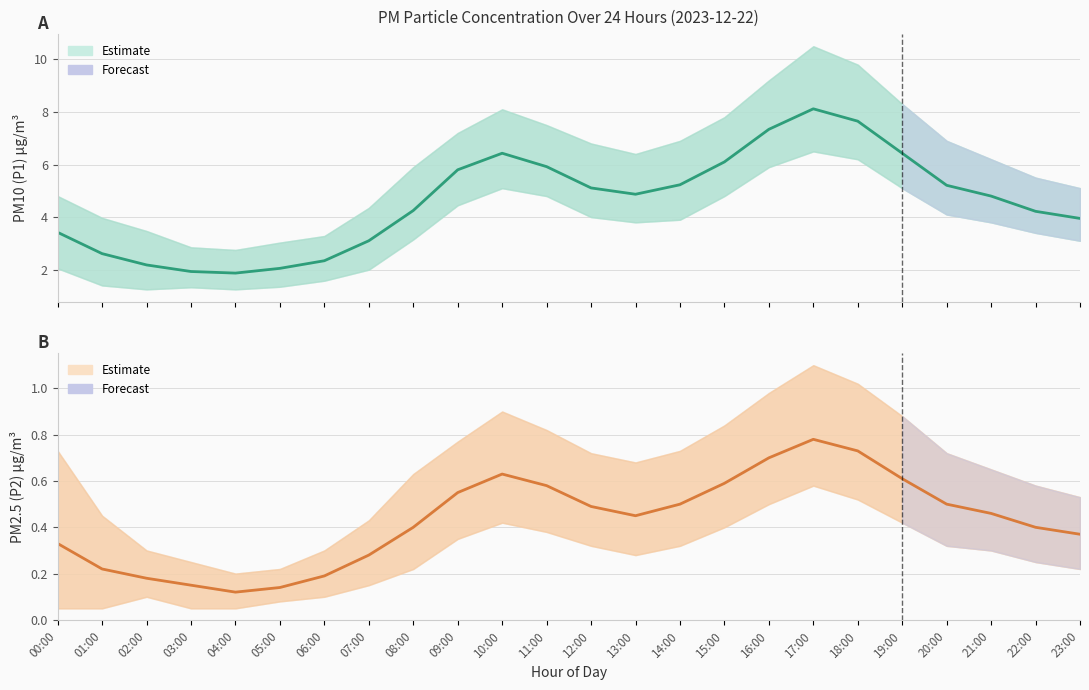

Reading left to right, list all the values displayed in this chart.

PM10 (P1) Estimate: 3.4	2.6	2.2	1.9	1.9	2.0	2.3	3.1	4.2	5.8	6.4	5.9	5.1	4.9	5.2	6.1	7.3	8.1	7.7	6.4	5.2	4.8	4.2	4.0
PM2.5 (P2) Estimate: 0.3	0.2	0.2	0.1	0.1	0.1	0.2	0.3	0.4	0.6	0.6	0.6	0.5	0.5	0.5	0.6	0.7	0.8	0.7	0.6	0.5	0.5	0.4	0.4